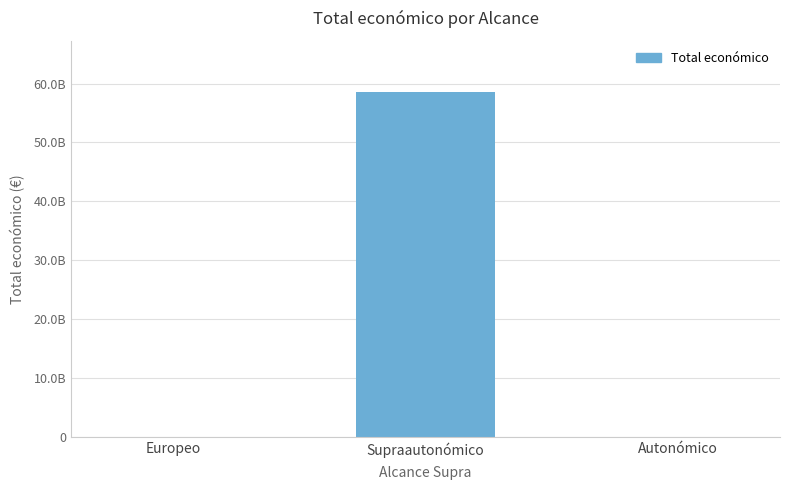

Between Supraautonómico and Europeo, which is larger?

Supraautonómico